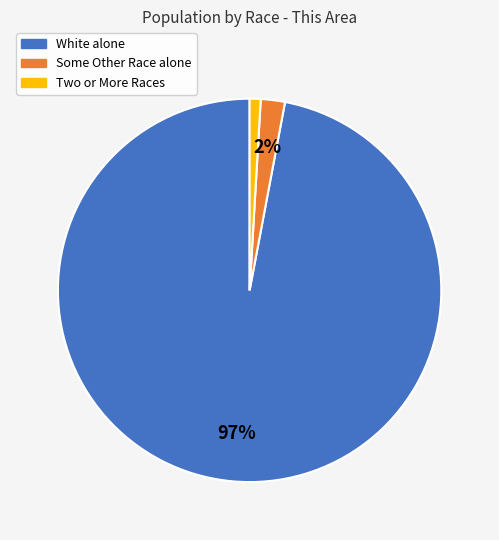

To the nearest percent, what is the difference between the largest and smallest slice percentages?

96%